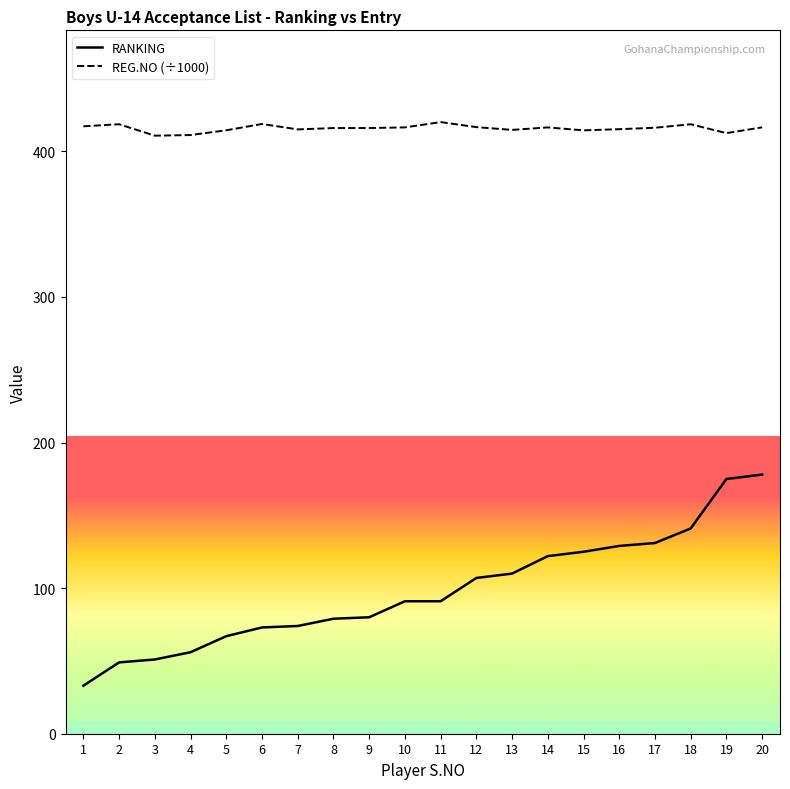

List the series in order of their peak value, highest first.

REG.NO (÷1000), RANKING